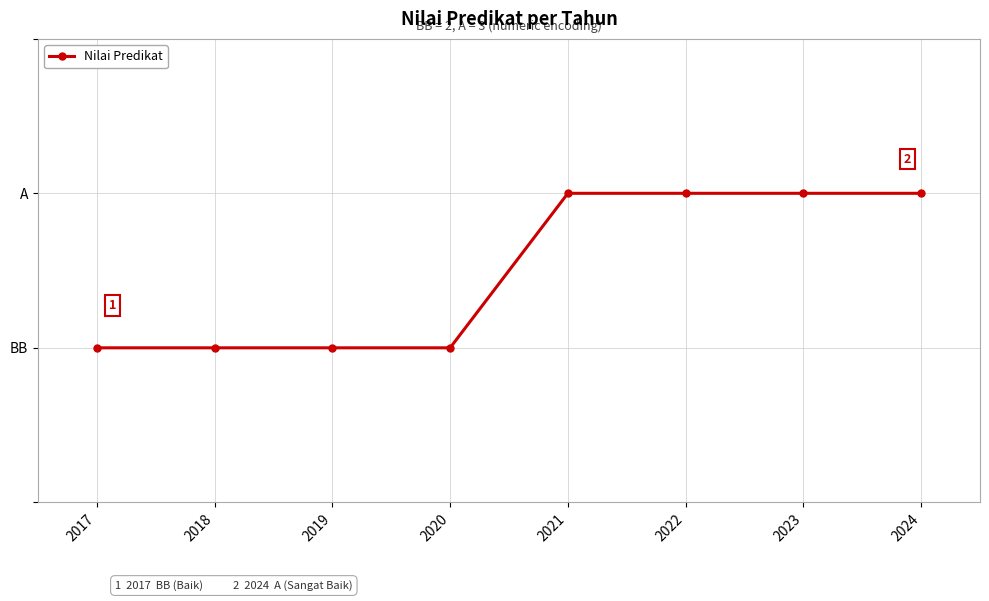

Rank the categories by value from highest to lowest.

2021, 2022, 2023, 2024, 2017, 2018, 2019, 2020